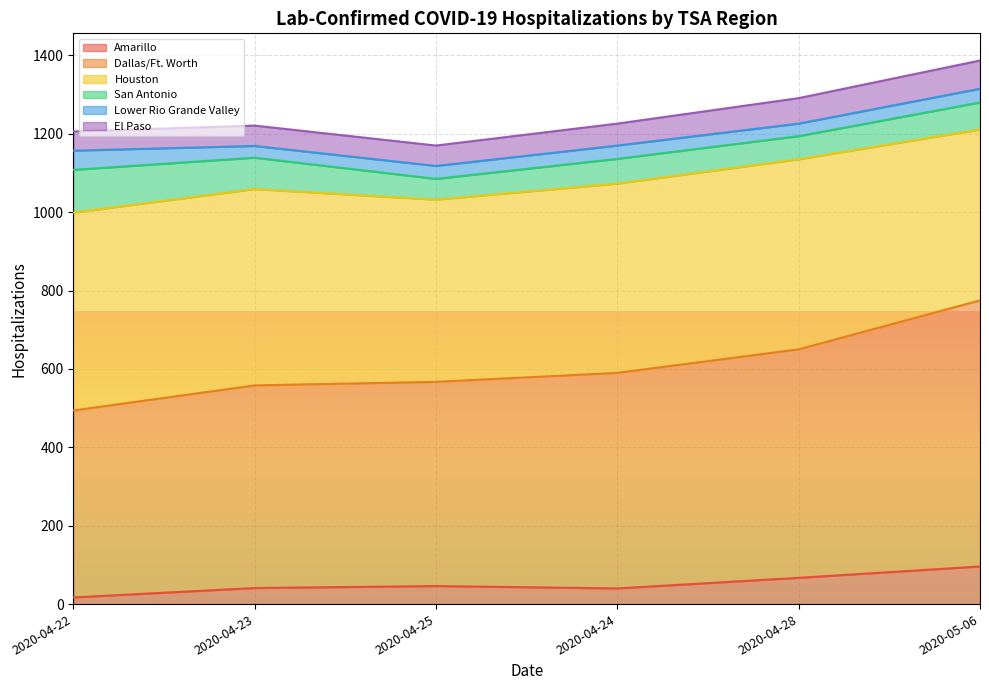

True or false: Dallas/Ft. Worth and Amarillo cross at least once.

False